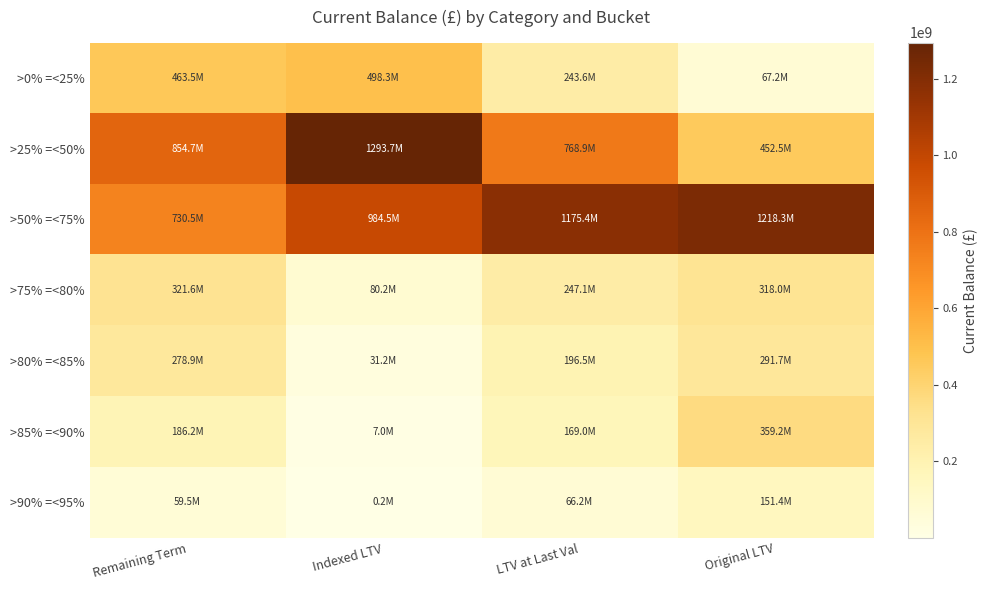

Which series has the largest range (max minus min)?

>25% =<50%